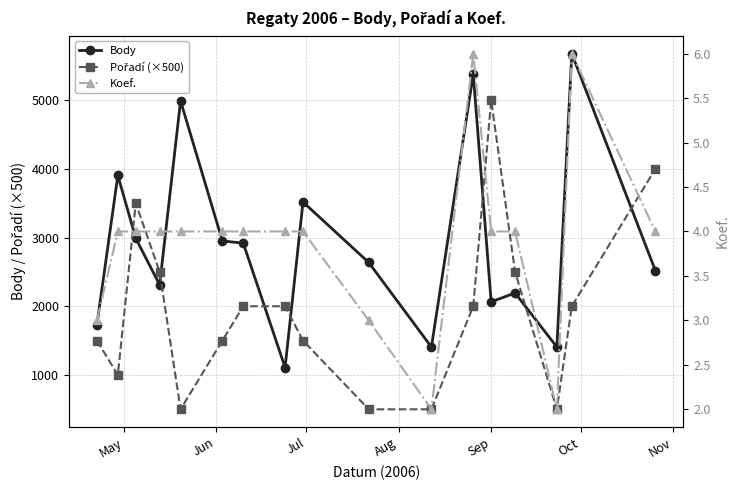

True or false: Pořadí (×500) and Koef. cross at least once.

False